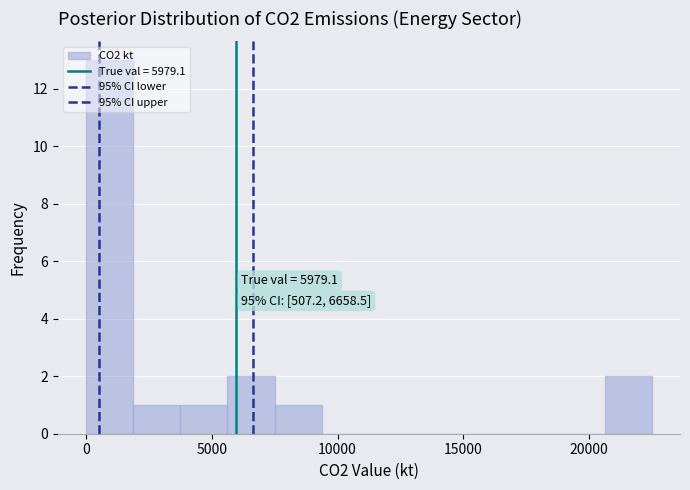

Read against the x-axis, roughly where is the centre of the tallest bar?

1000